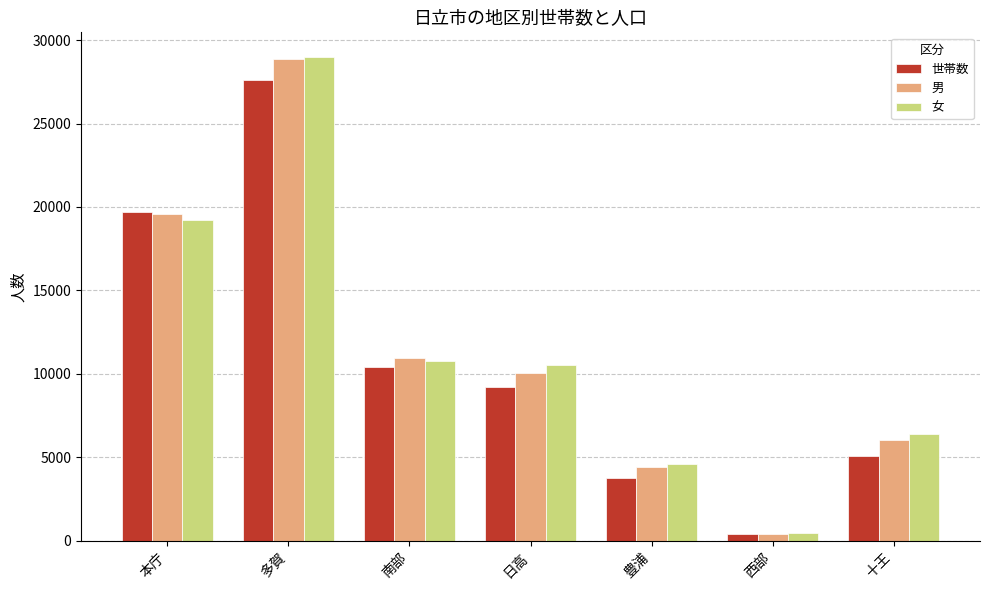

Count the number of data series in this chart.

3